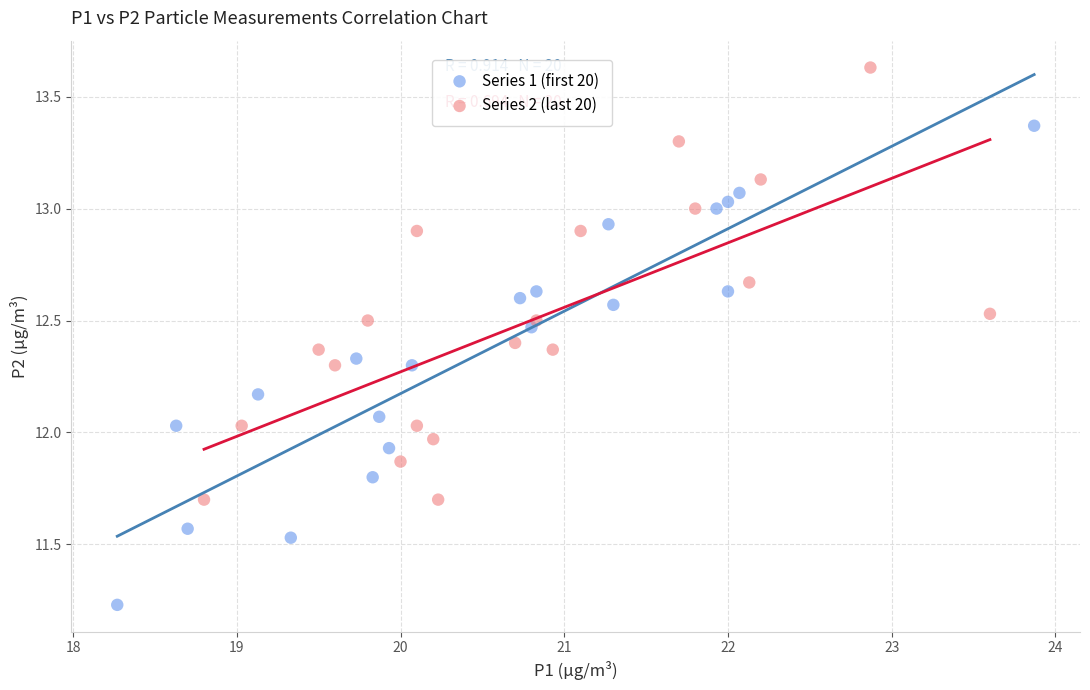

Which series contains the highest Y value?

Series 2 (last 20)